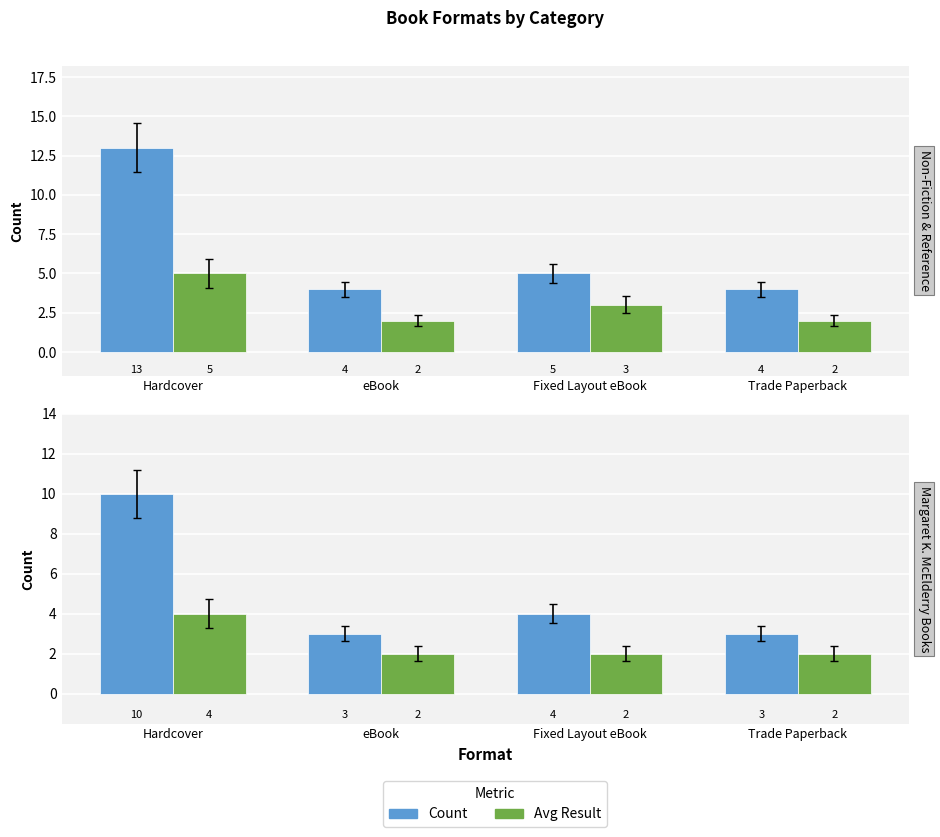

Does the chart contain stacked bars?

No